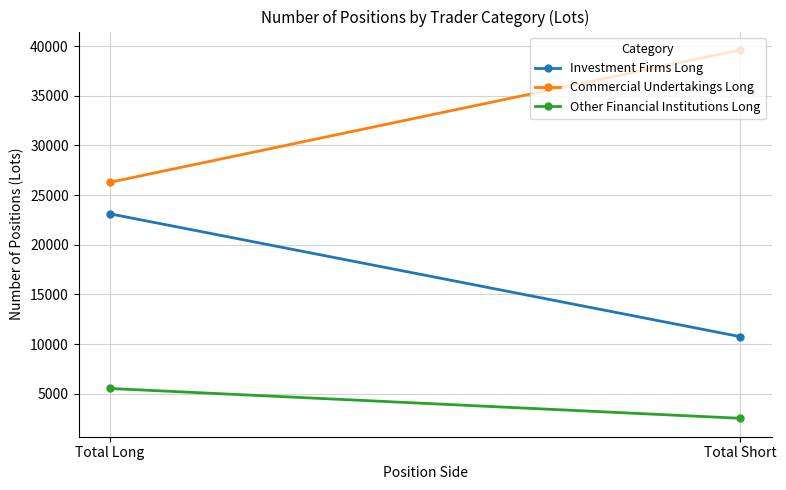

Which series changed the most between Total Long and Total Short?

Commercial Undertakings Long